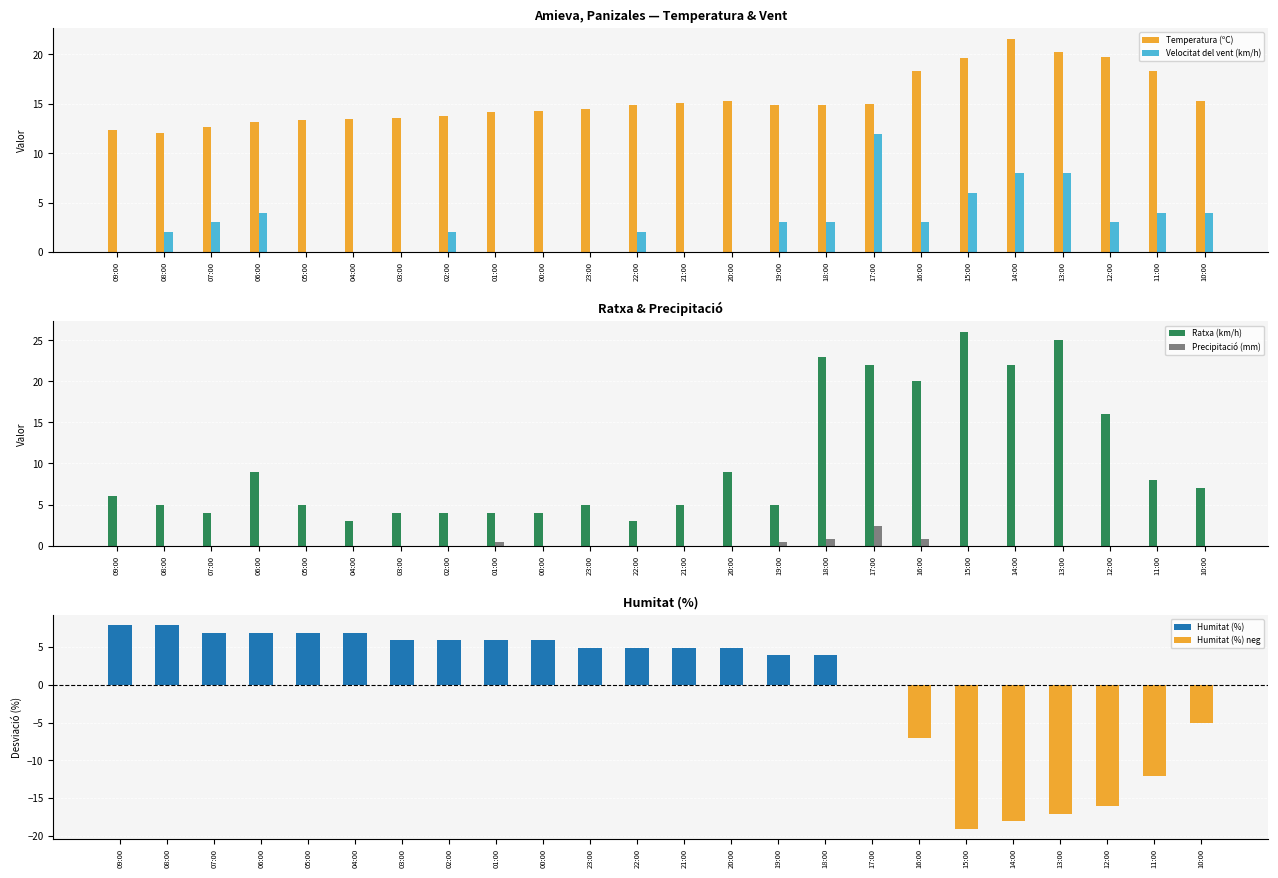

Between 03:00 and 16:00, which series saw the biggest shift?

Ratxa (km/h)